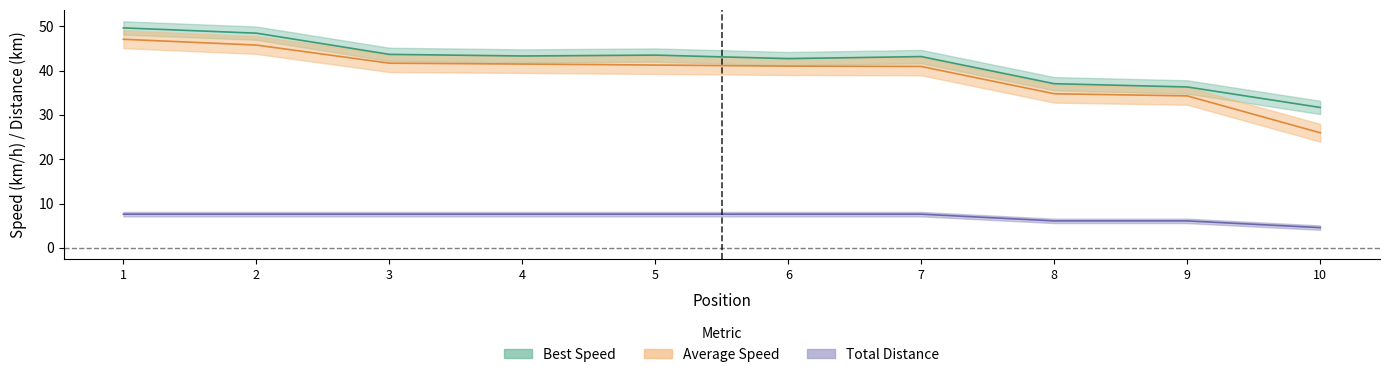

Which series has the largest total across all categories?

Best Speed